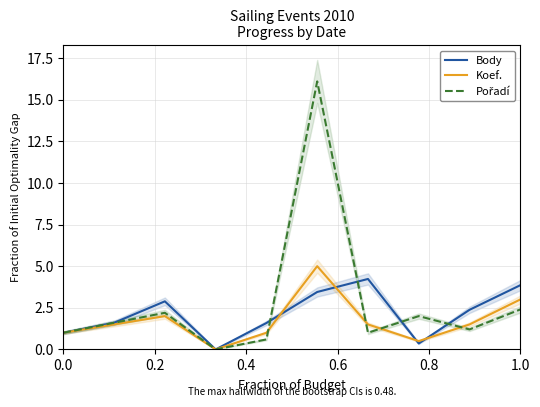

What is the highest value of the Koef. series?

5.0